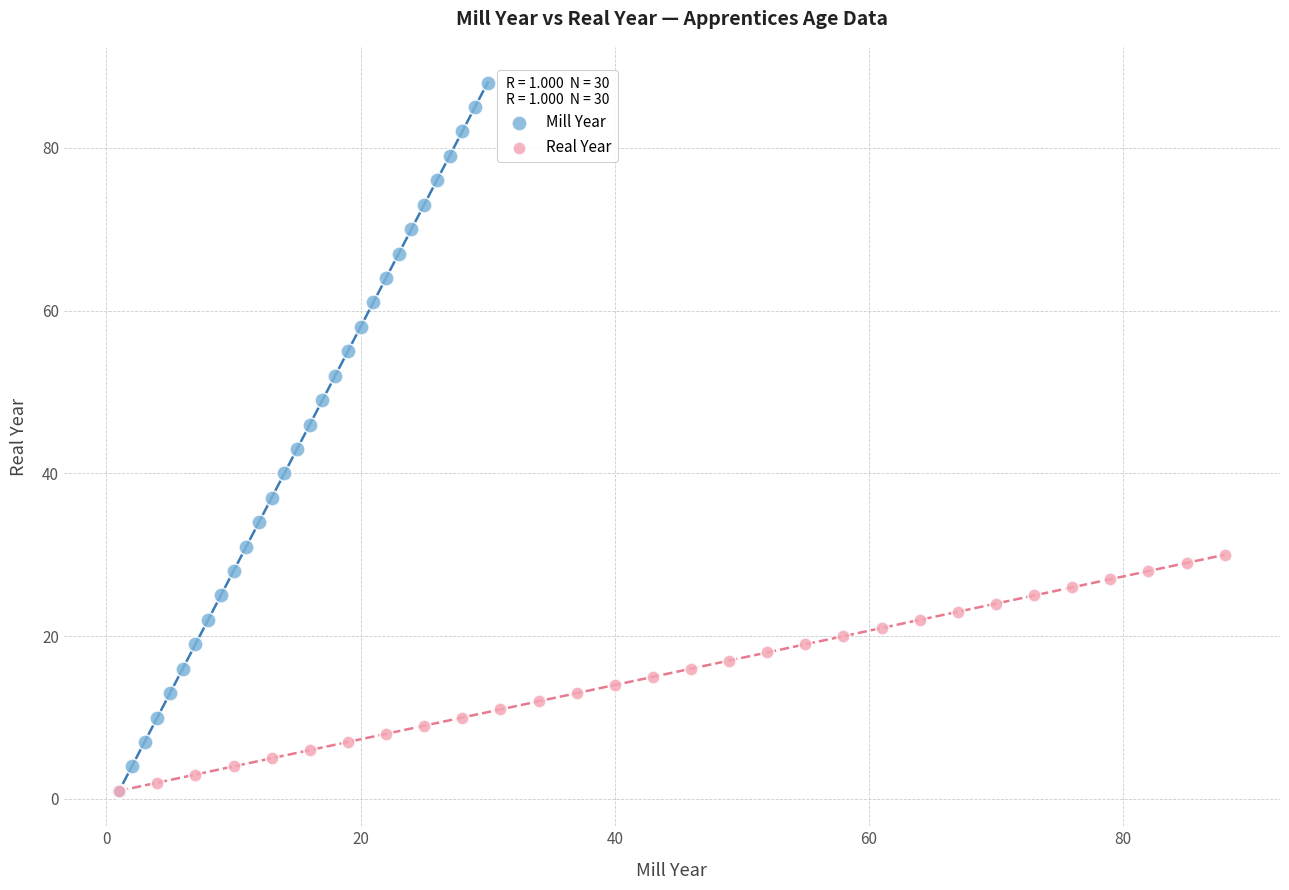

Which series contains the highest Y value?

Mill Year